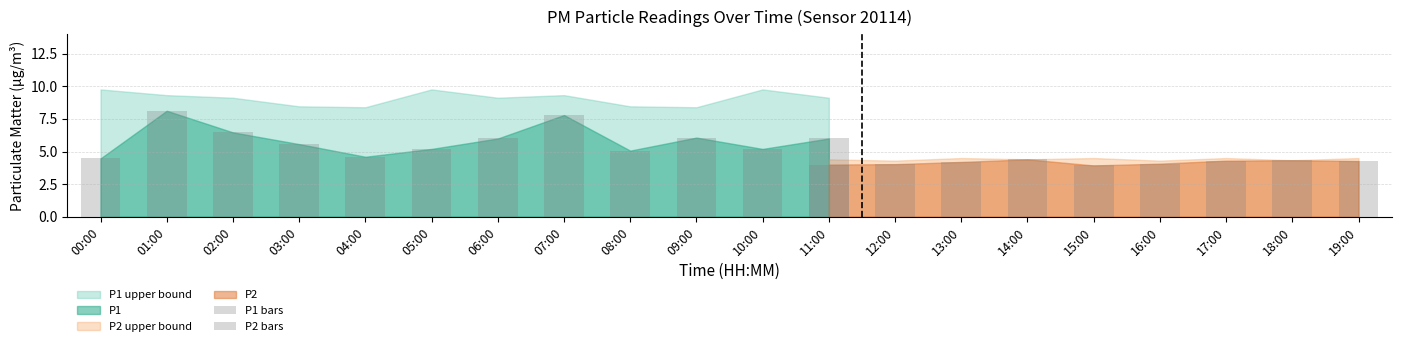

Which category has the highest value in the P1_upper series?

00:00